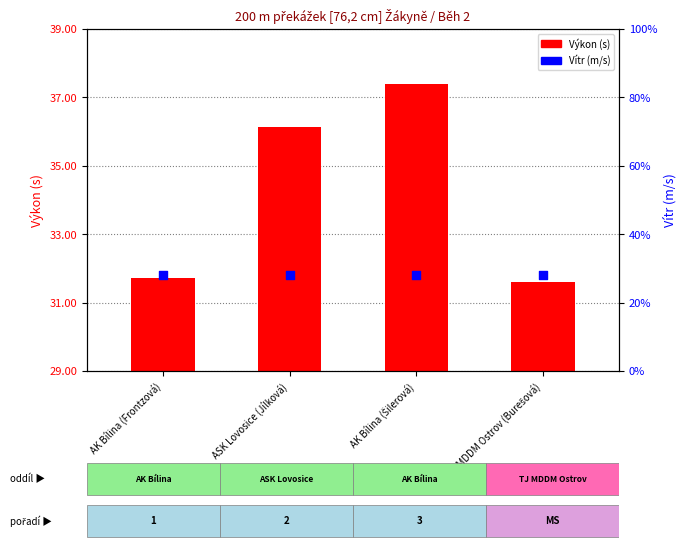

At which category is the sum across all series the highest?

AK Bílina (Šilerová)